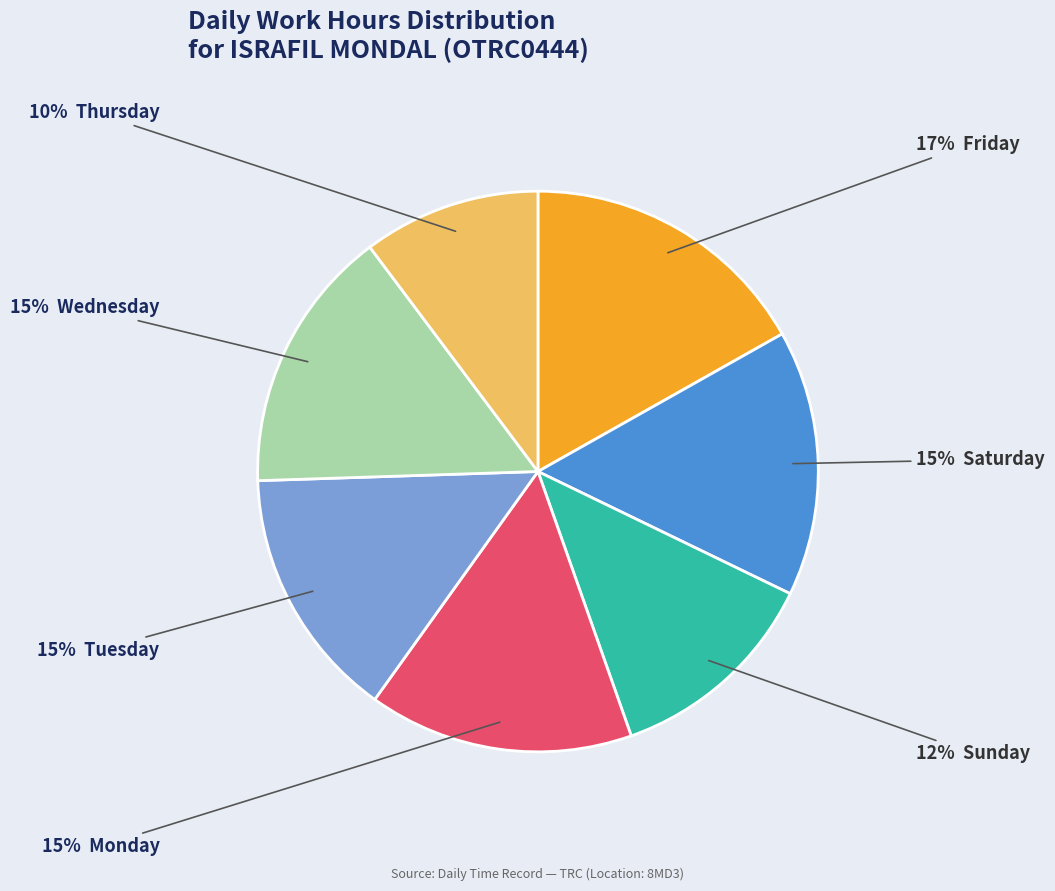

To the nearest percent, what is the average slice percentage?

14%